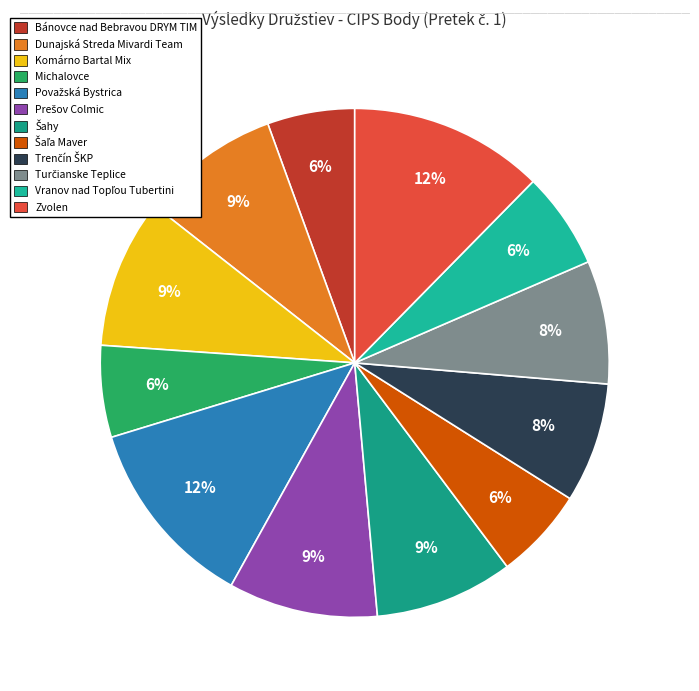

How many segments does this pie chart have?

12